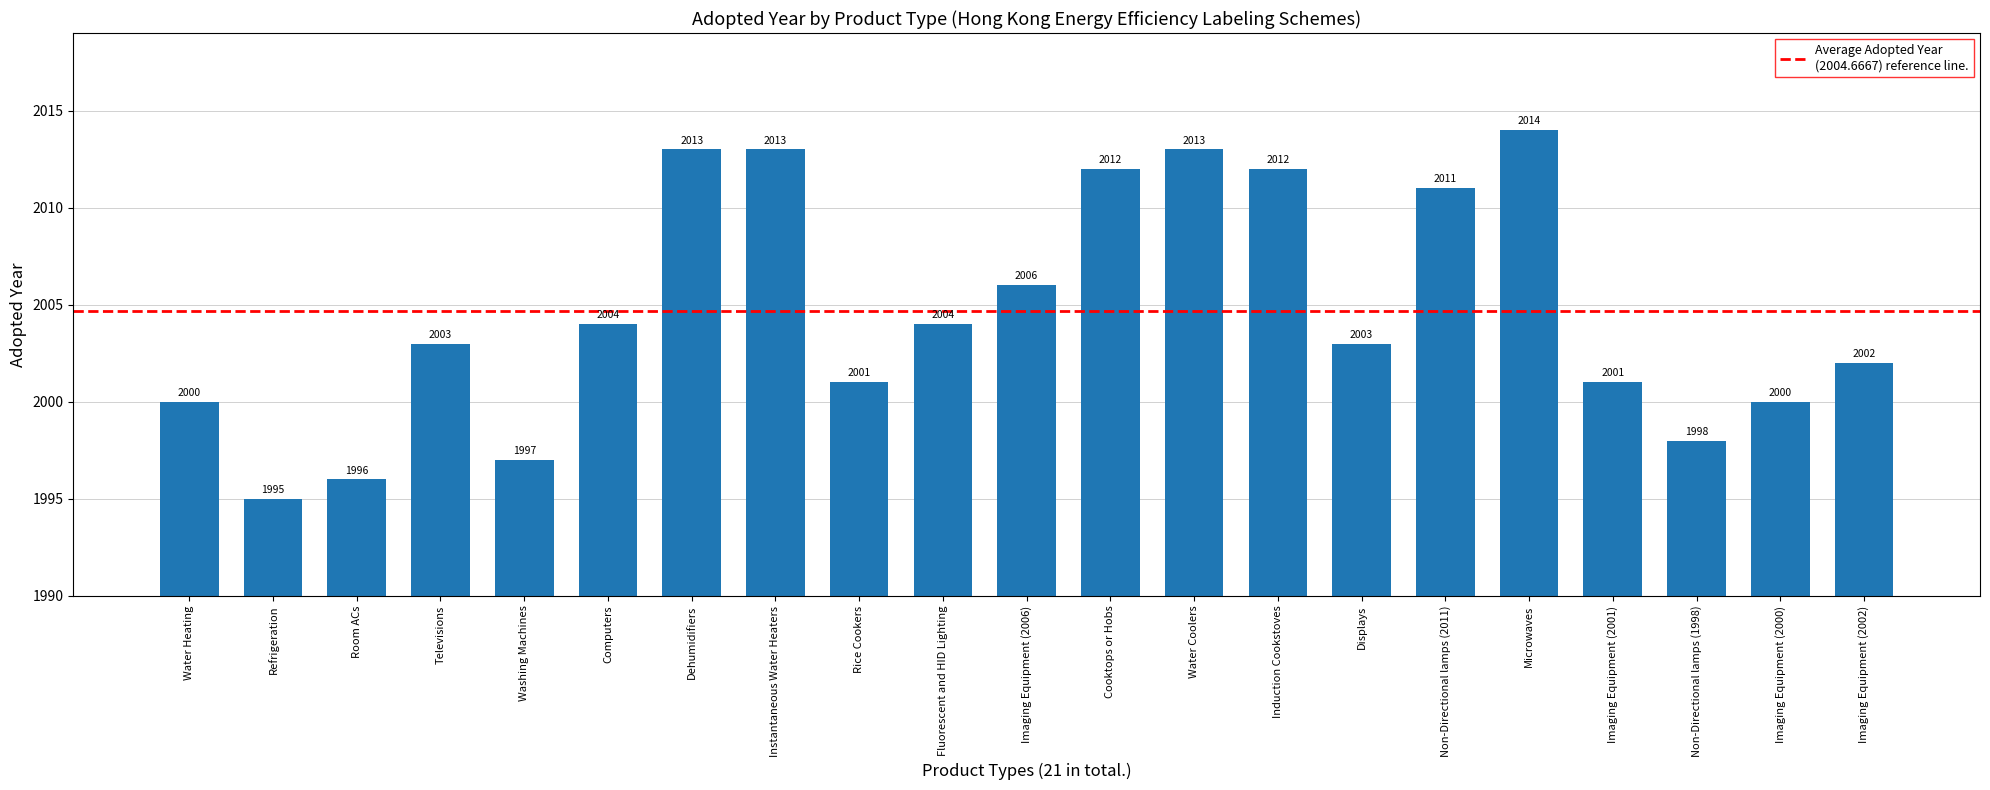

What is the change in value from Televisions to Instantaneous Water Heaters?

+10